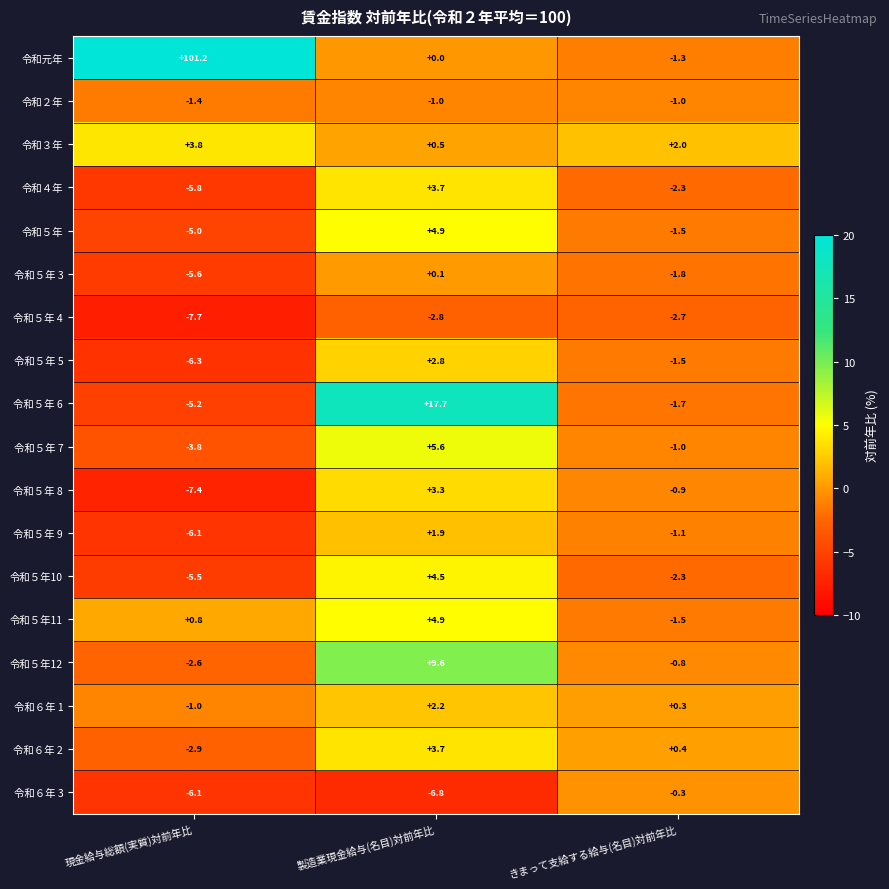

How many data points in 令和５年 5 are less than -1?

2